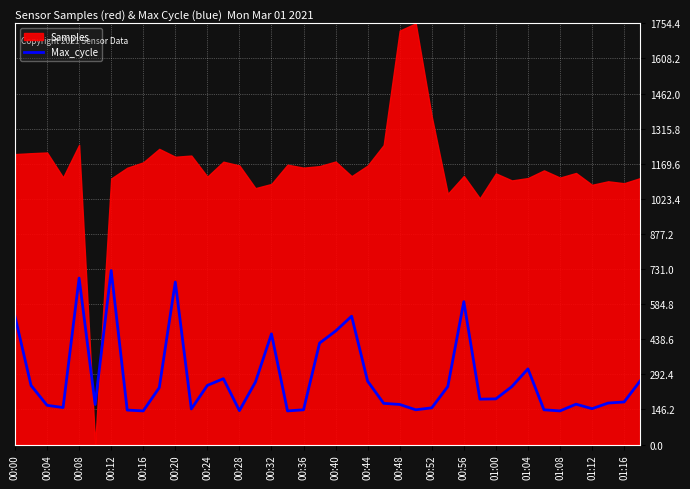

True or false: there are more than 0 points higher than both neighbors.

True